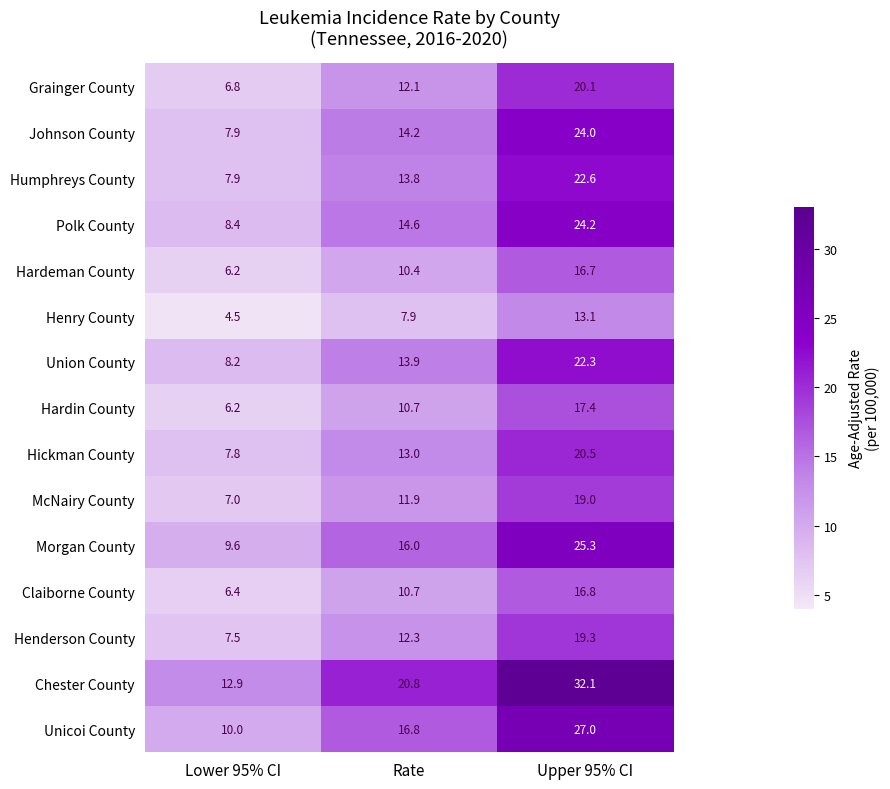

What is the difference between the highest and lowest values at Lower 95% CI?

8.4